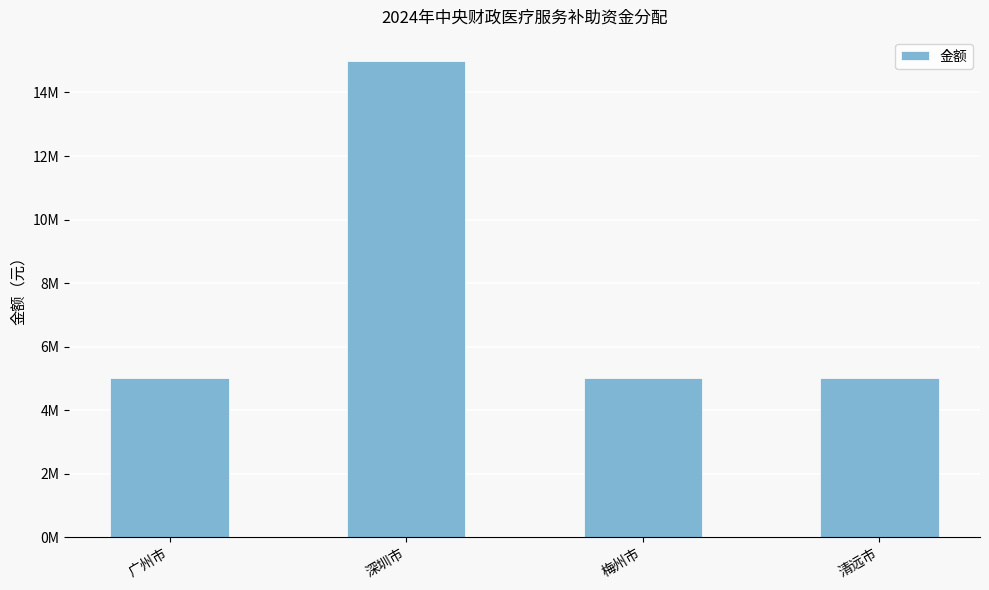

Does the chart contain any negative values?

No